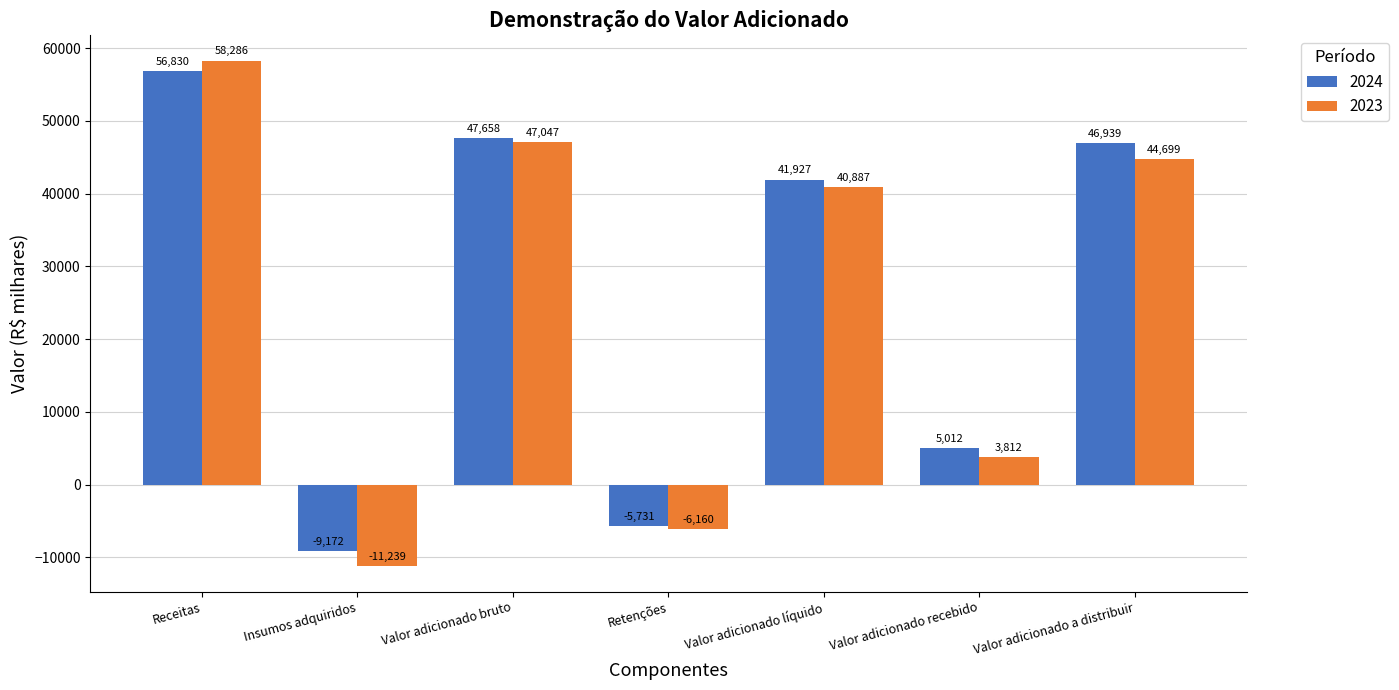

What are all the series names shown in the legend?

2024, 2023